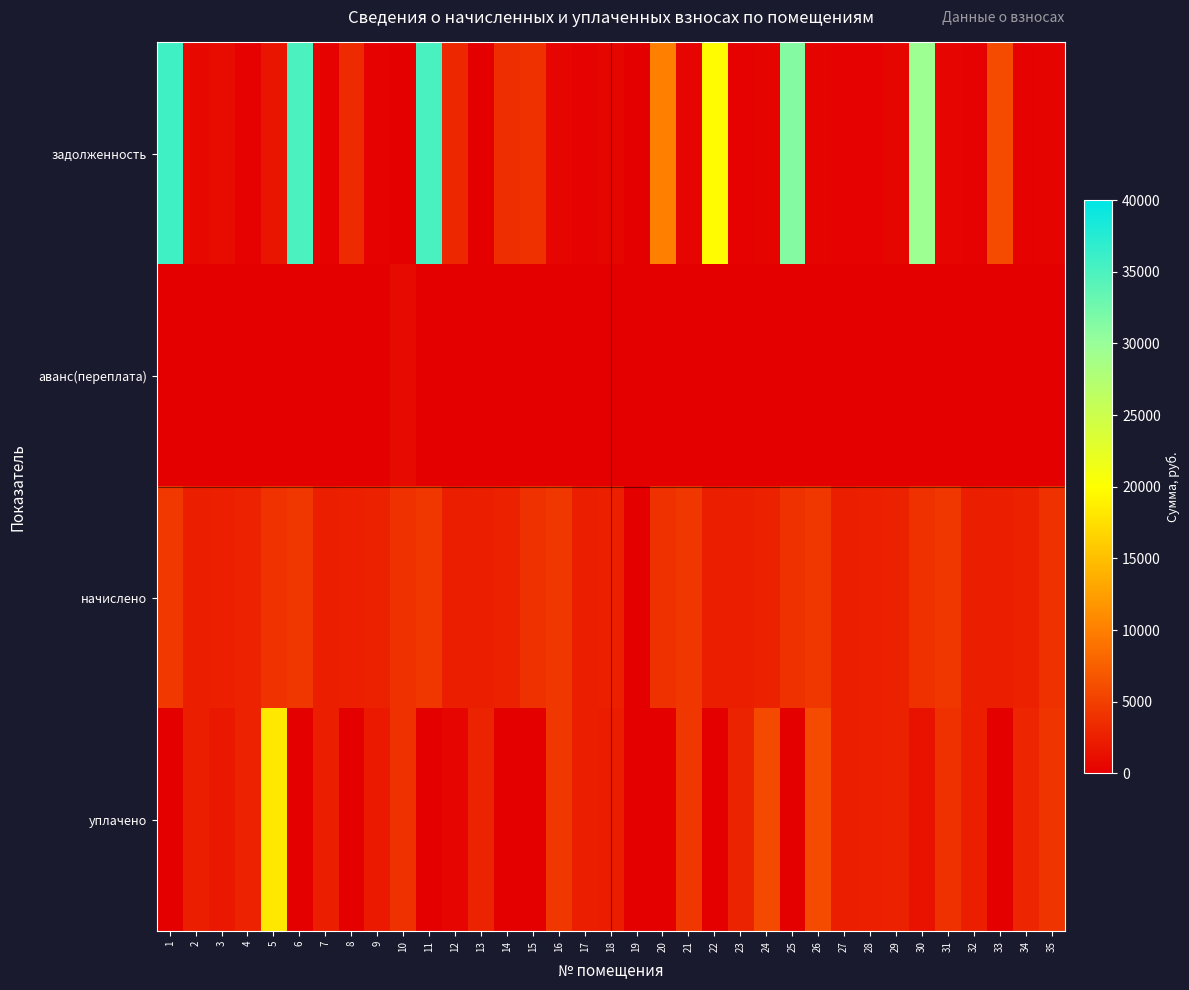

Which has a higher value, 15 or 16?

15